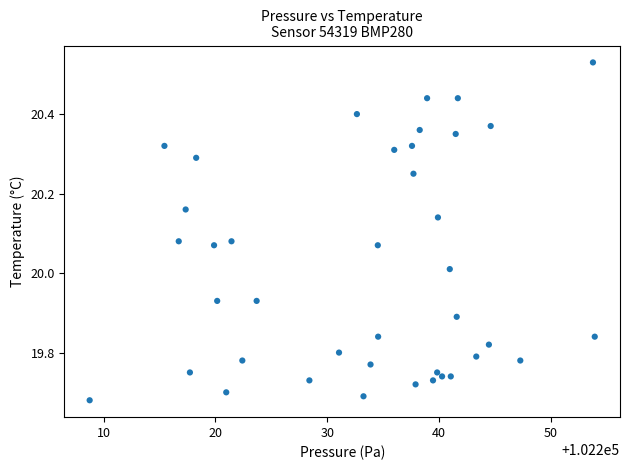

What is the range of X values (max minus min)?

45.2